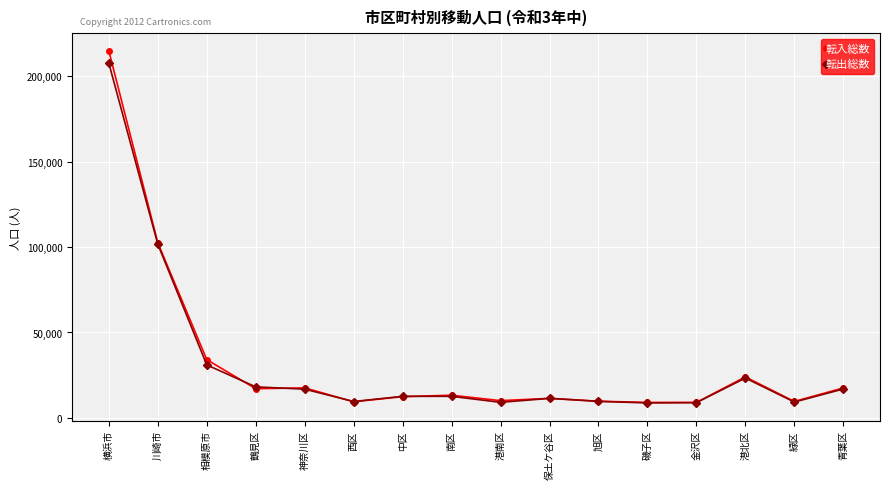

Is the value of 転出総数 at 港北区 greater than the value of 転入総数 at 鶴見区?

Yes